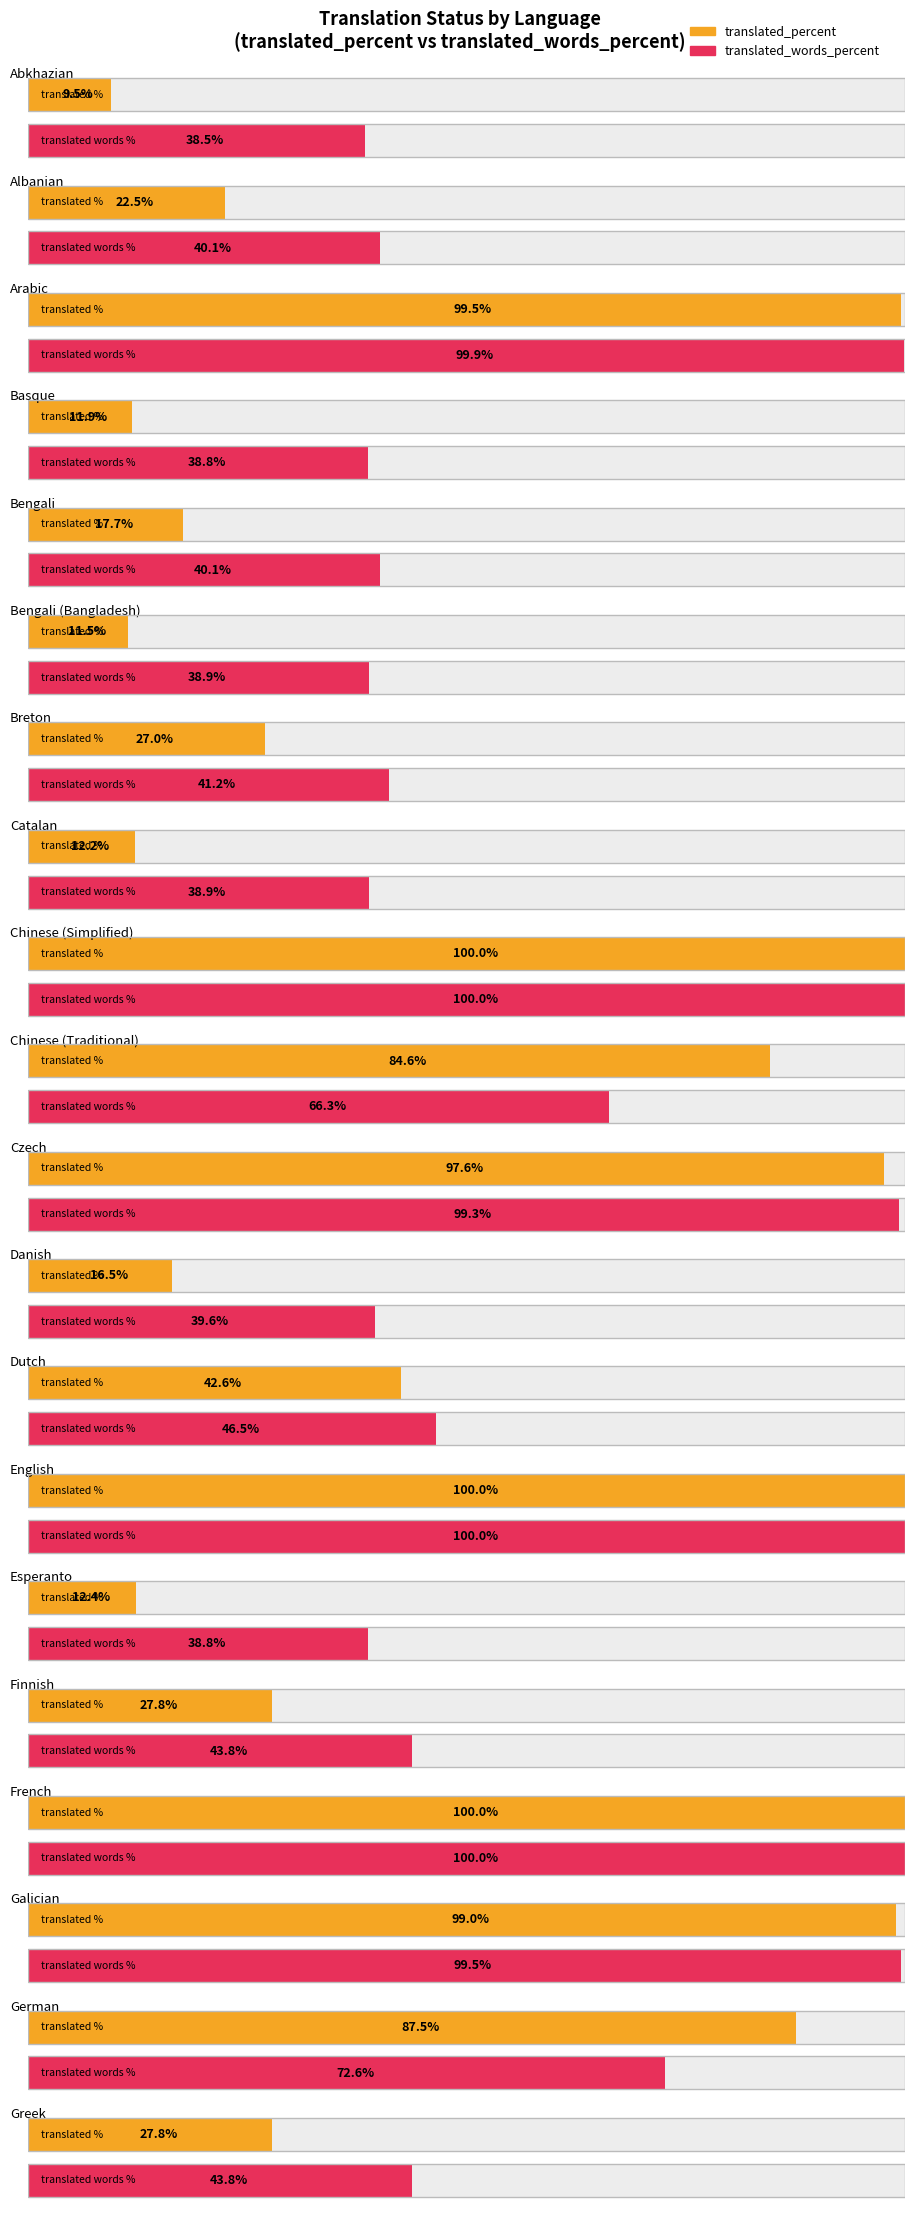

What is the difference between the translated_percent values at Finnish and Basque?

15.9